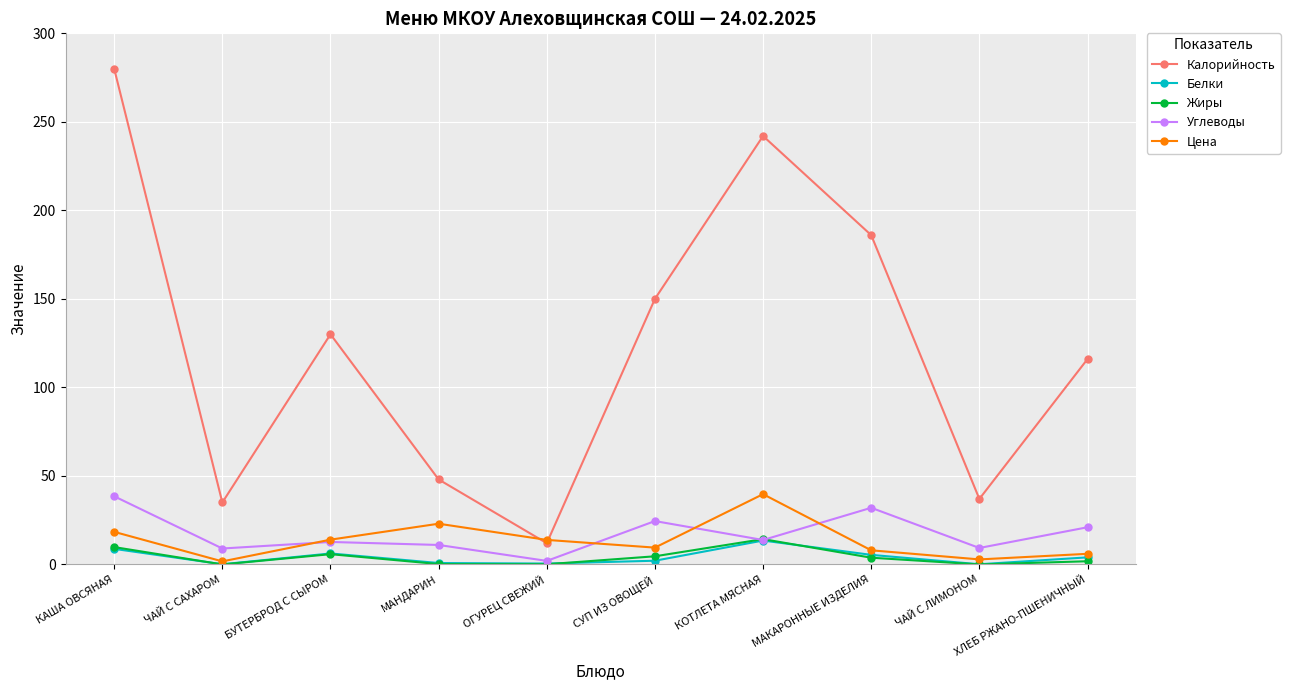

Is this an area chart (filled region under the line)?

No